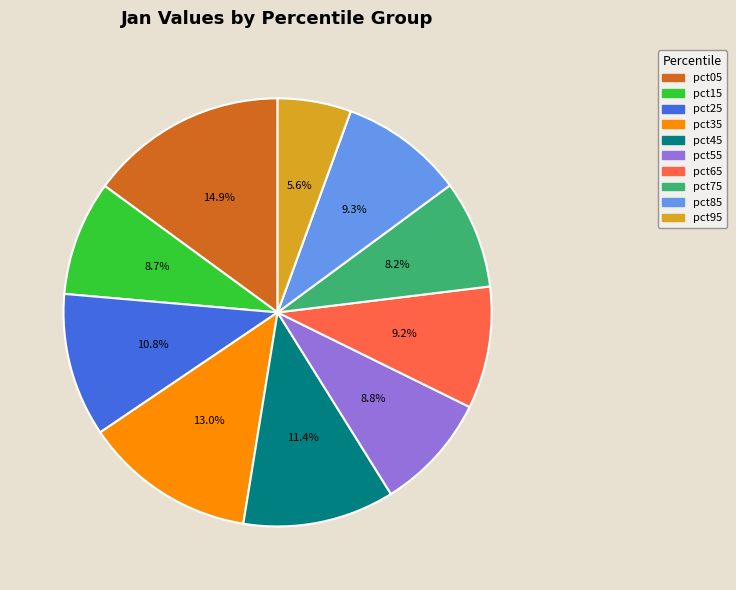

Which category has the biggest portion of the pie?

pct05